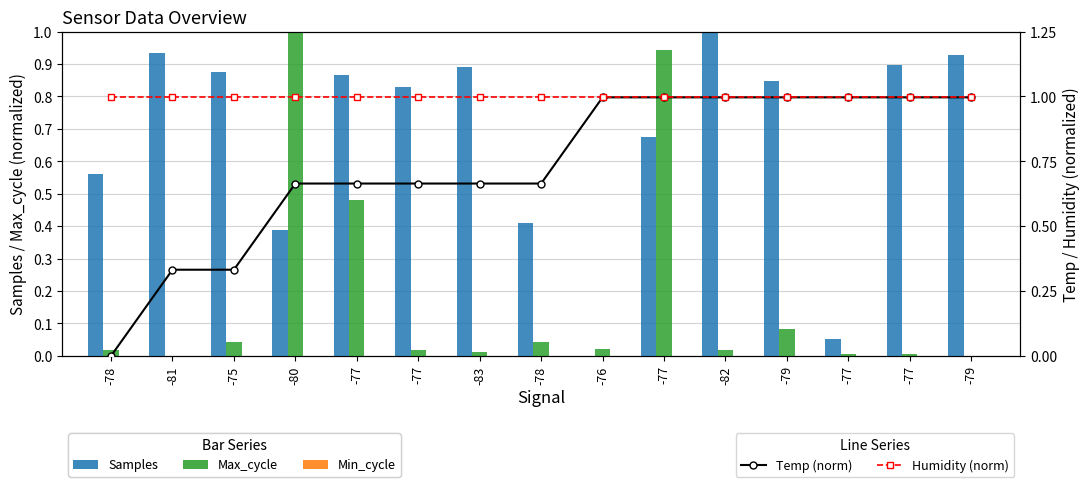

Rank the series by their maximum value, from lowest to highest.

Min_cycle, Temp (norm), Humidity (norm), Samples, Max_cycle